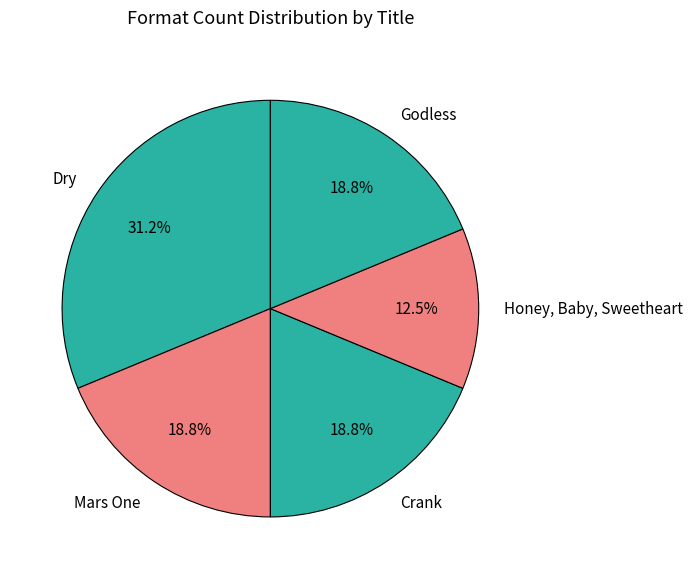

What is the smallest slice in the pie chart?

Honey, Baby, Sweetheart